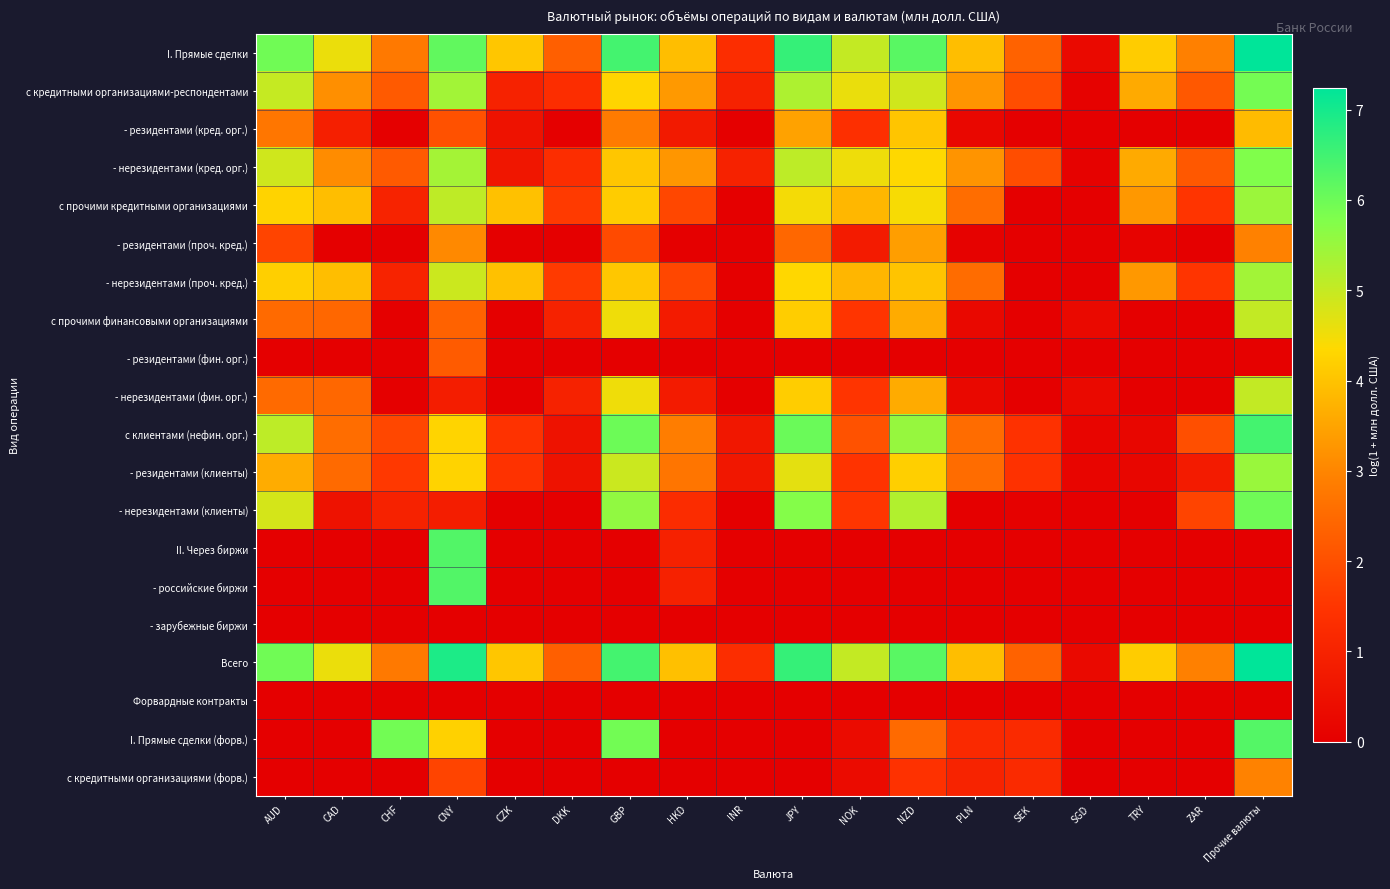

At how many categories does at least one series exceed 4?

11